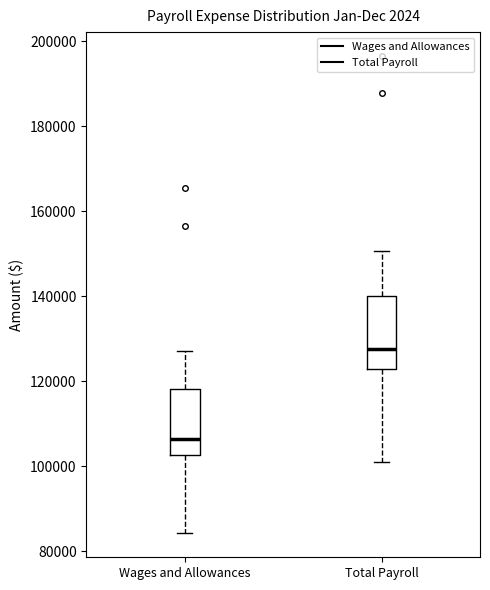

Reading left to right, read every box against the y-axis: the position of its median line, the range the box covers, and the ends of its whiskers. The values are not printed on the chart, so give them approximately, as read against the axis.

Wages and Allowances: median 106000, box 102000 to 118000, whiskers 84000 to 128000
Total Payroll: median 128000, box 122000 to 140000, whiskers 102000 to 150000